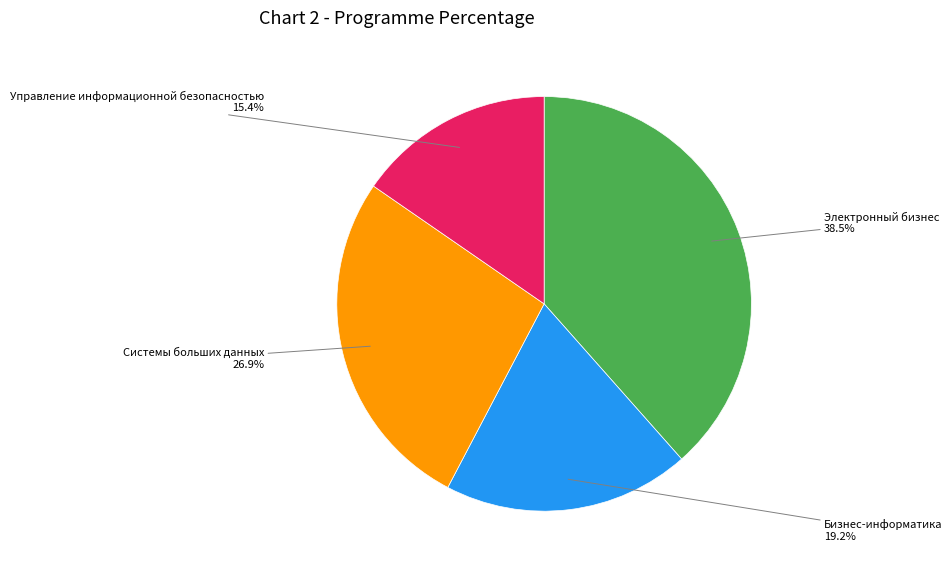

Is there any slice that represents more than half of the pie?

No